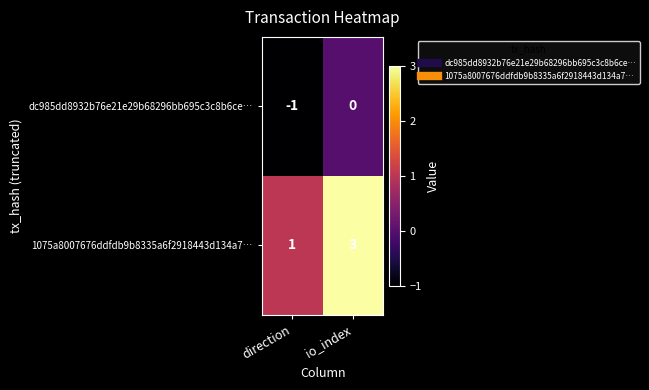

Is it true that dc985dd8932b76e21e29b68296bb695c3c8b6ce… equals 0 at io_index?

True